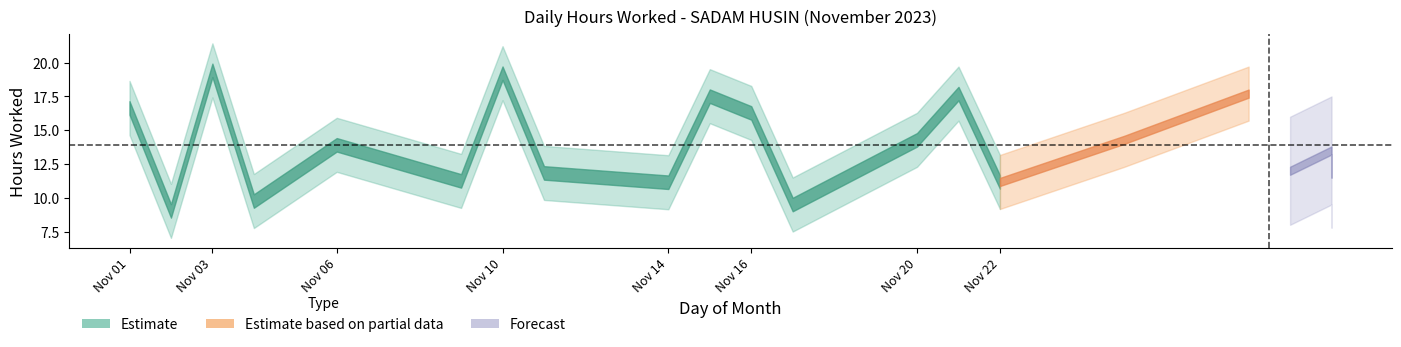

What is the highest value of the Estimate_upper series?

21.4